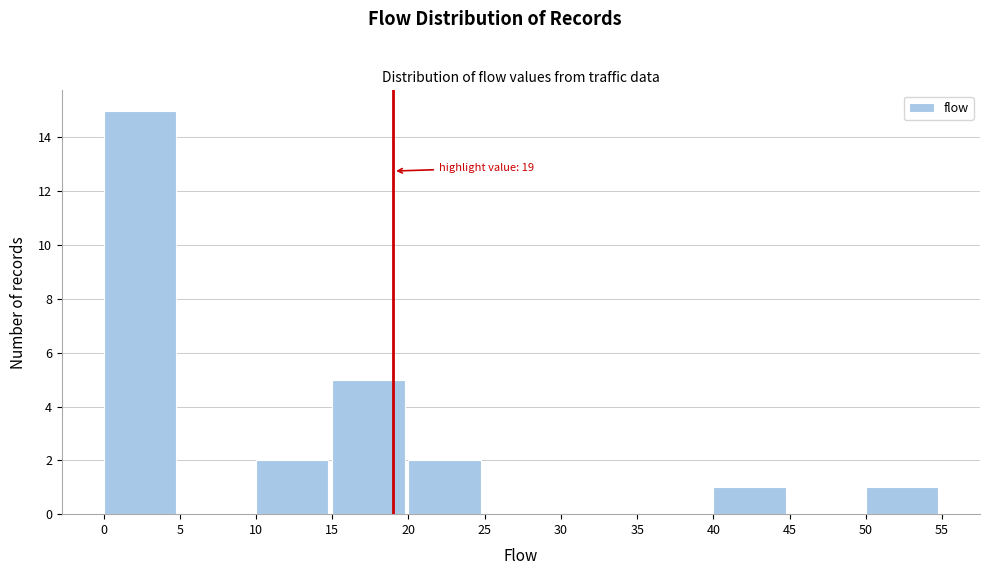

Which range on the x-axis has the tallest bar?

0 to 5